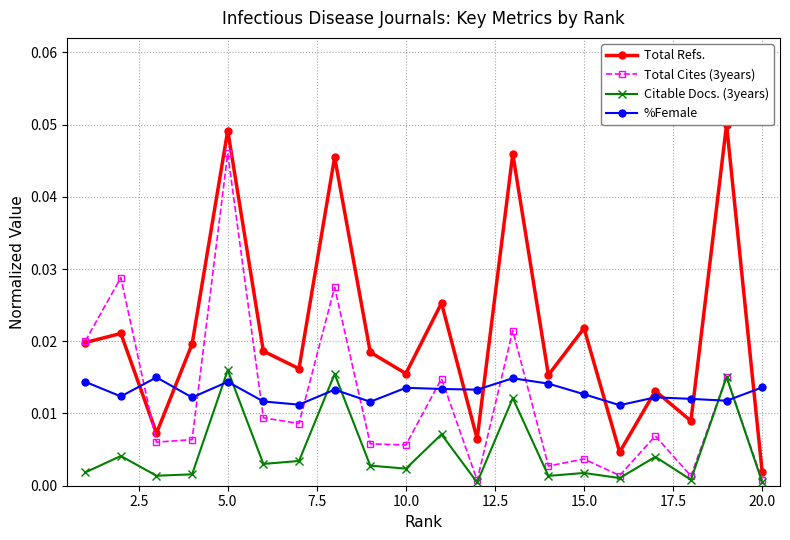

True or false: %Female has more than 2 interior local peaks.

True